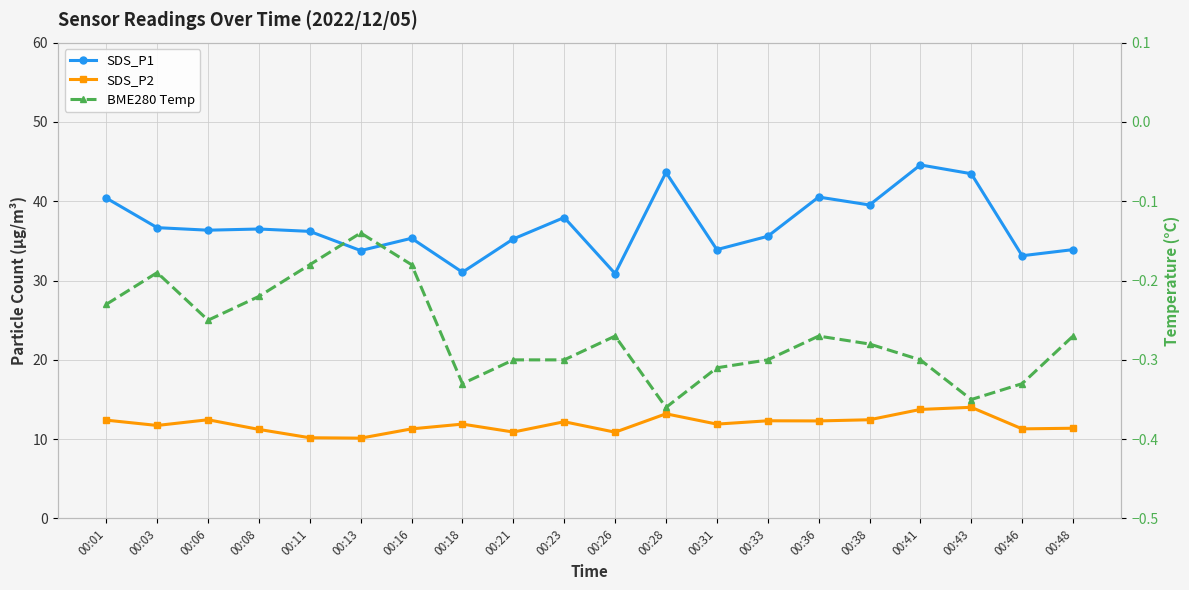

Which label corresponds to the largest value in the chart?

00:41